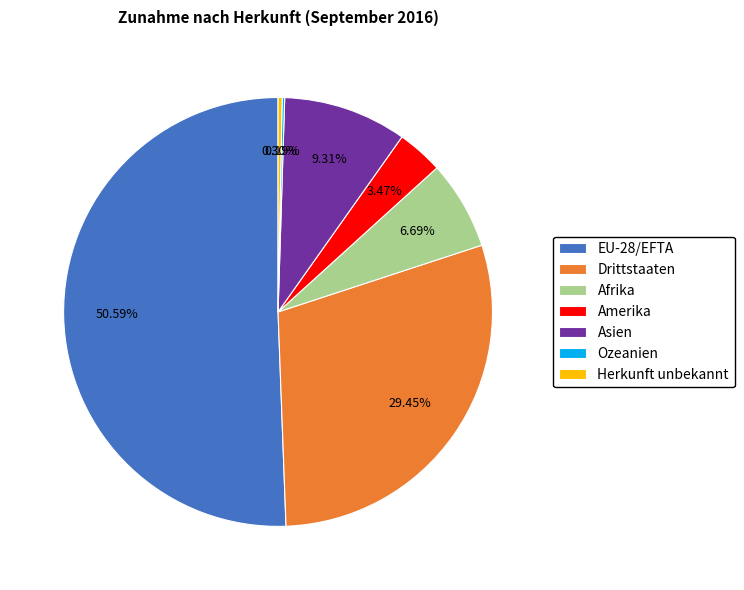

What is the ratio of the value at Asien to the value at Amerika?

2.7